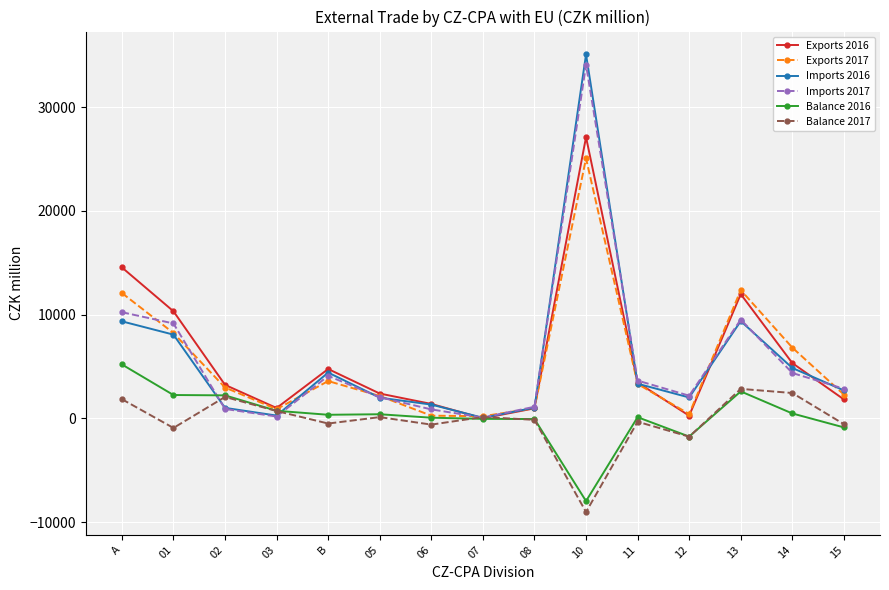

True or false: Exports 2017 and Imports 2017 cross at least once.

True